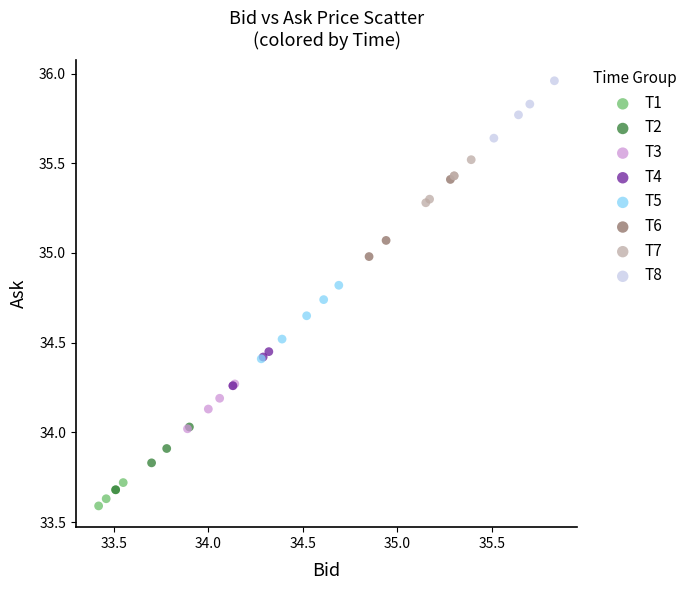

Which series contains the highest Y value?

T8